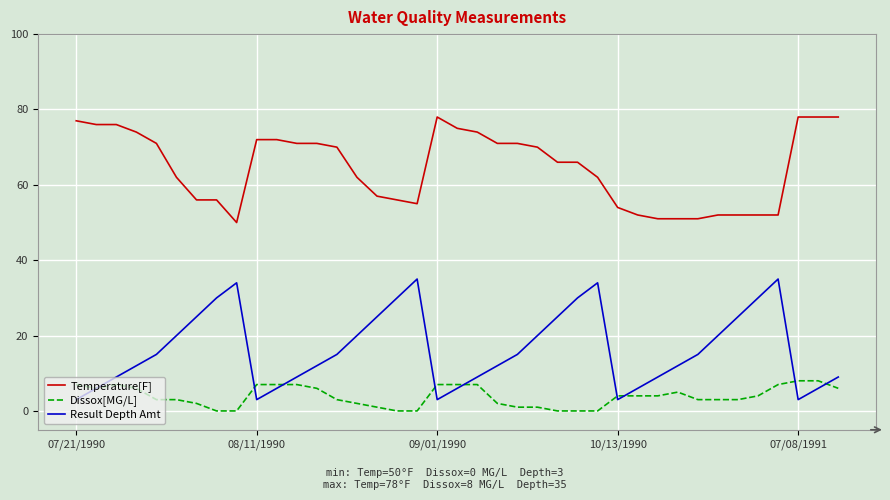

How many values in the Result Depth Amt series are below 15?

19